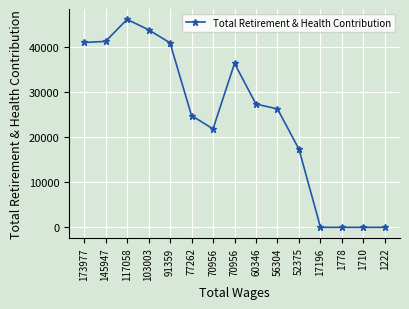

Rank the categories by value from highest to lowest.

117058, 103003, 145947, 173977, 91359, 70956, 60346, 56304, 77262, 70956, 52375, 17196, 1778, 1710, 1222